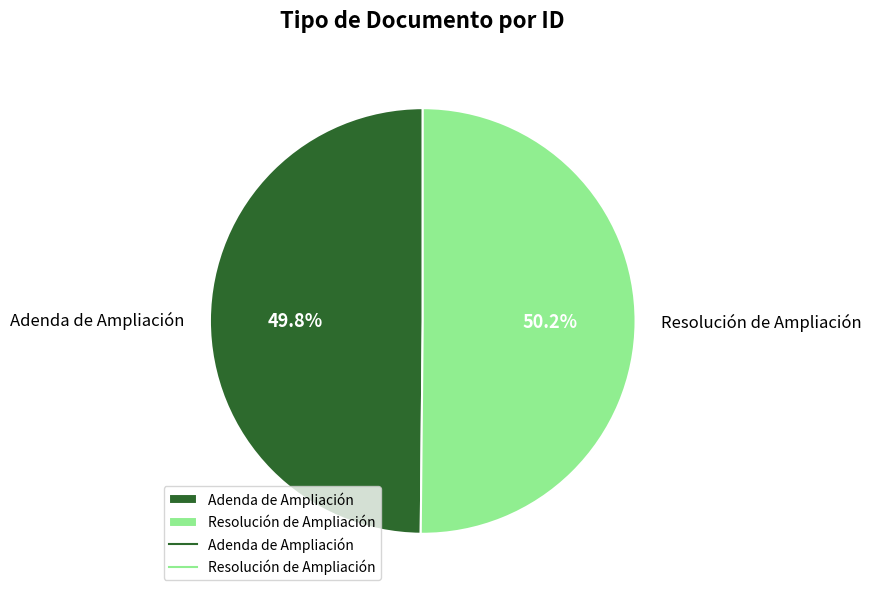

What is the ratio of the value at Resolución de Ampliación to the value at Adenda de Ampliación?

1.0